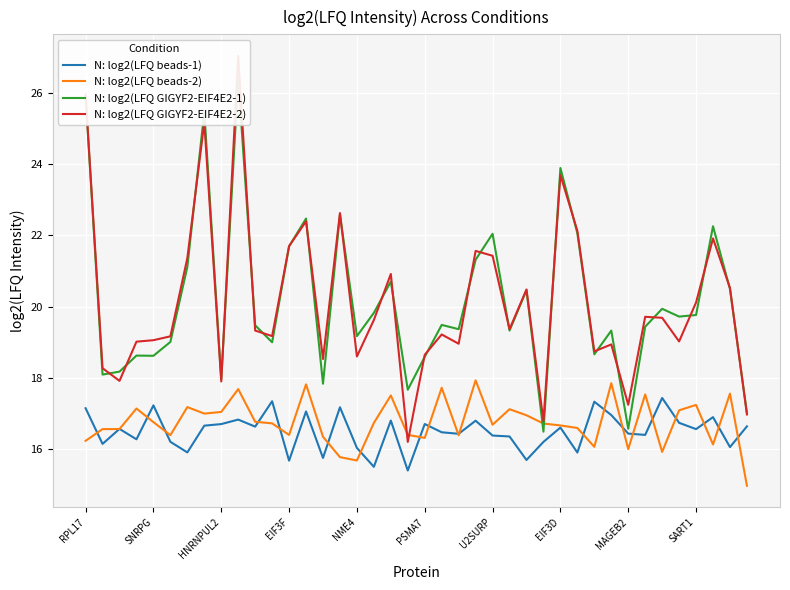

True or false: N: log2(LFQ beads-2) has more than 0 interior local peaks.

True